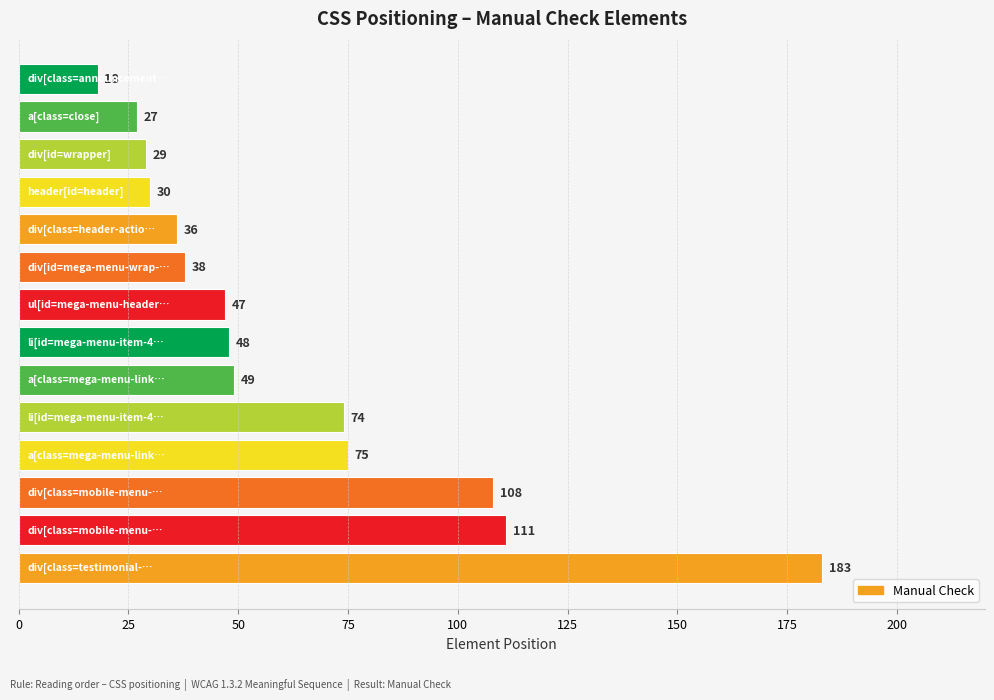

What is the difference between the maximum and minimum values?

165